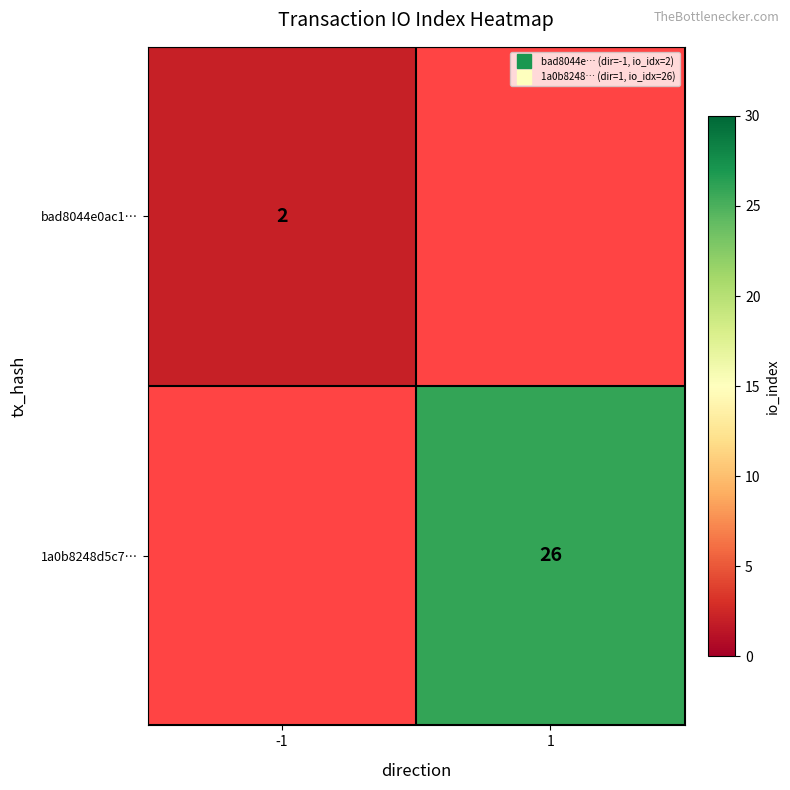

At which label is bad8044e0ac1… closest to 2?

-1